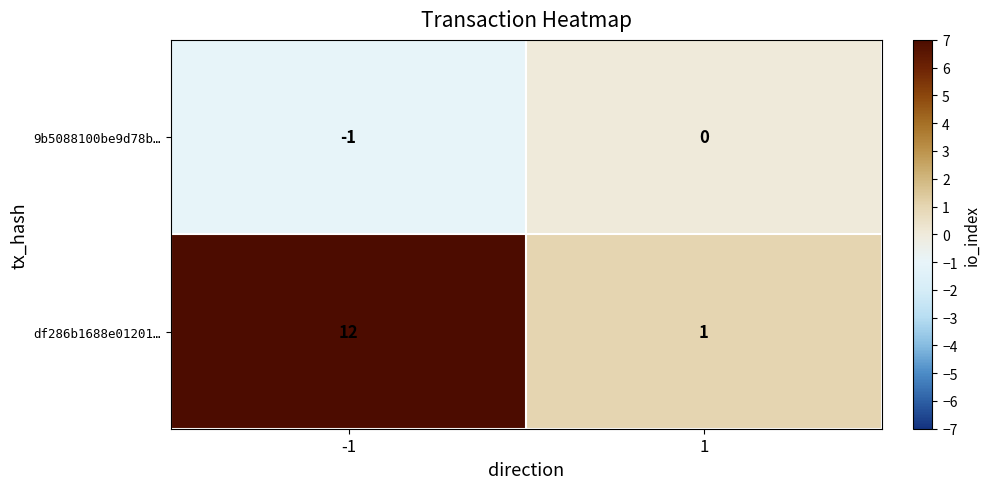

Reading right to left, transcribe all the data shown in this chart.

9b5088100be9d78b…: 1=0	-1=-1
df286b1688e01201…: 1=1	-1=12